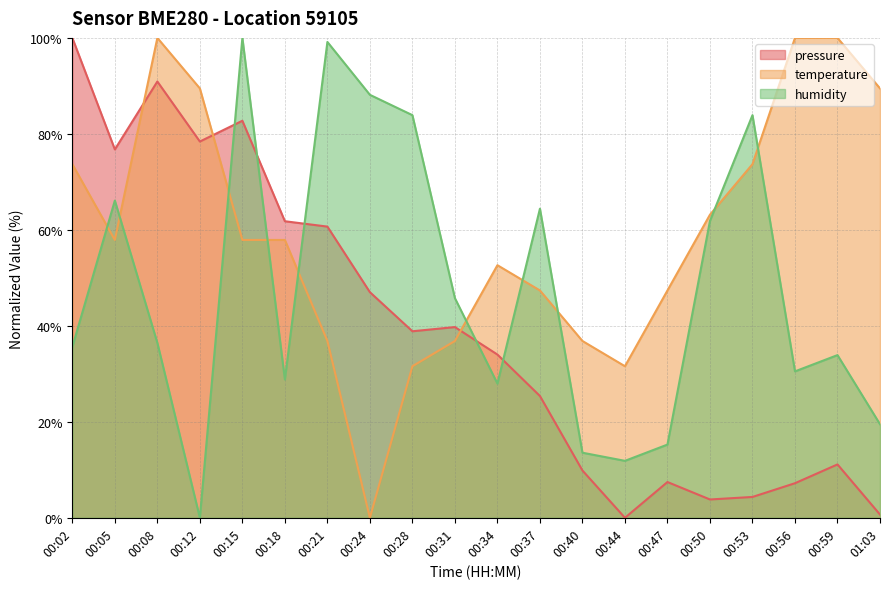

How many categories are shown in the chart?

20